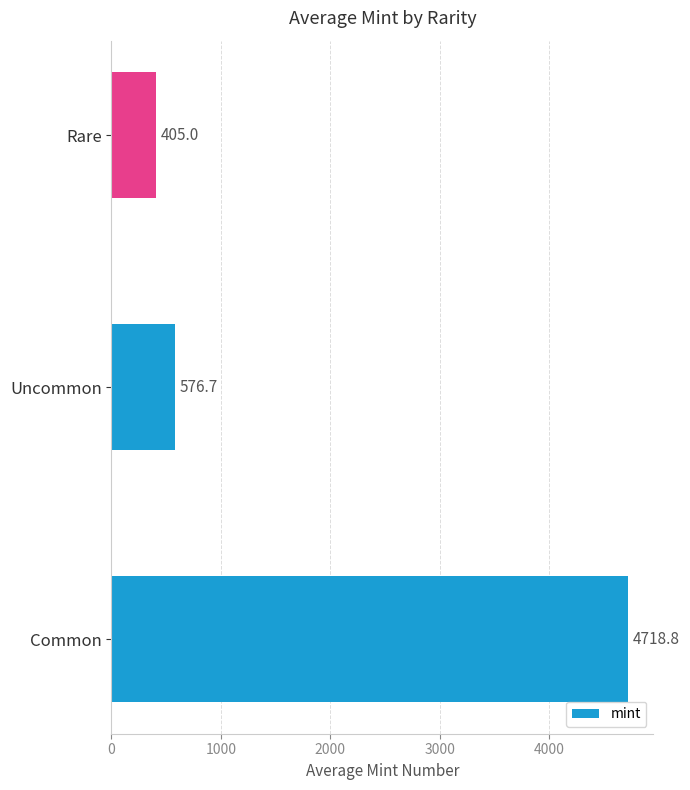

List the labels in order of value, largest first.

Common, Uncommon, Rare